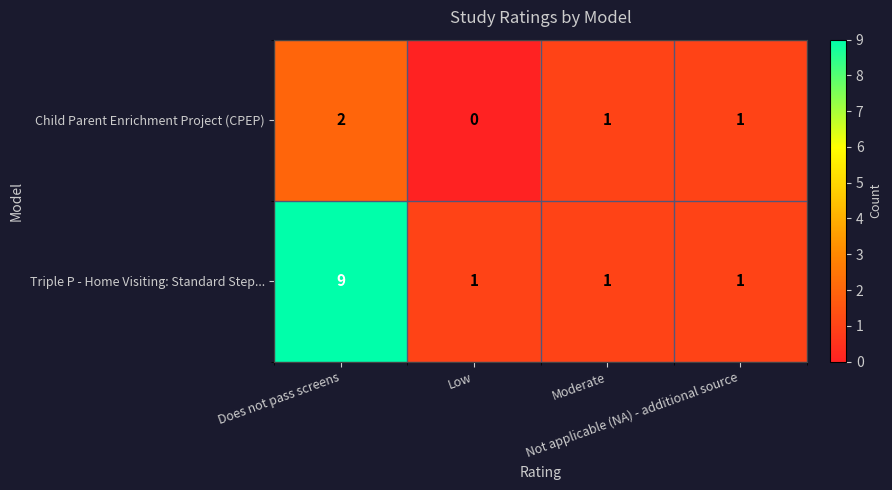

What is the average value of the Triple P - Home Visiting: Standard Step... series?

3